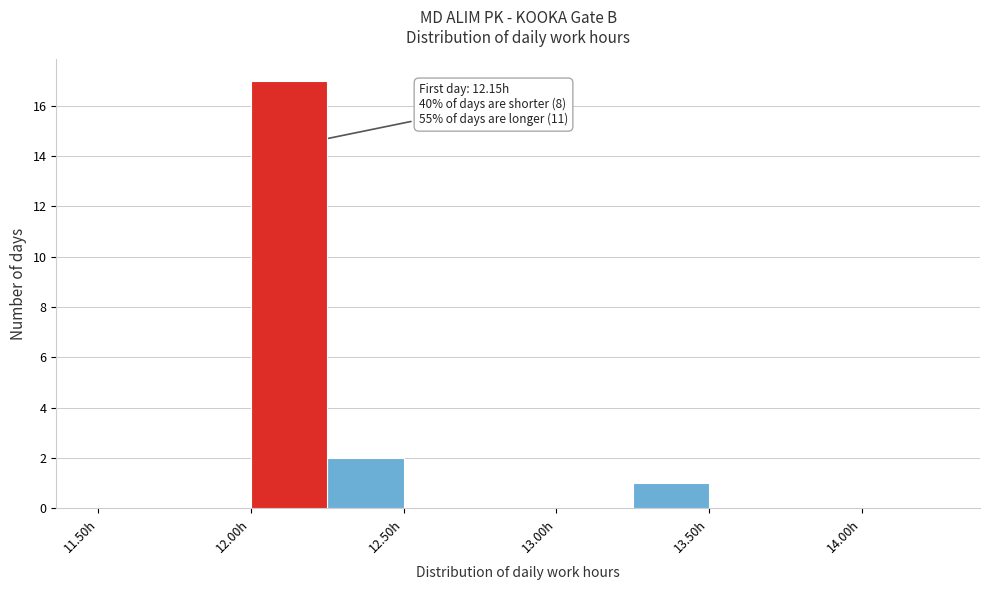

Which range on the x-axis has the tallest bar?

12.00 to 12.25